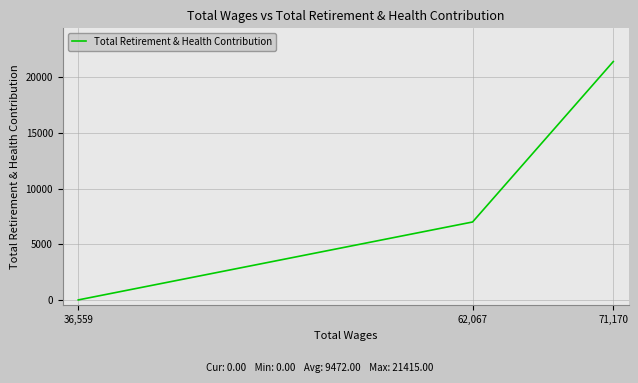

List the labels in order of value, largest first.

71,170, 62,067, 36,559